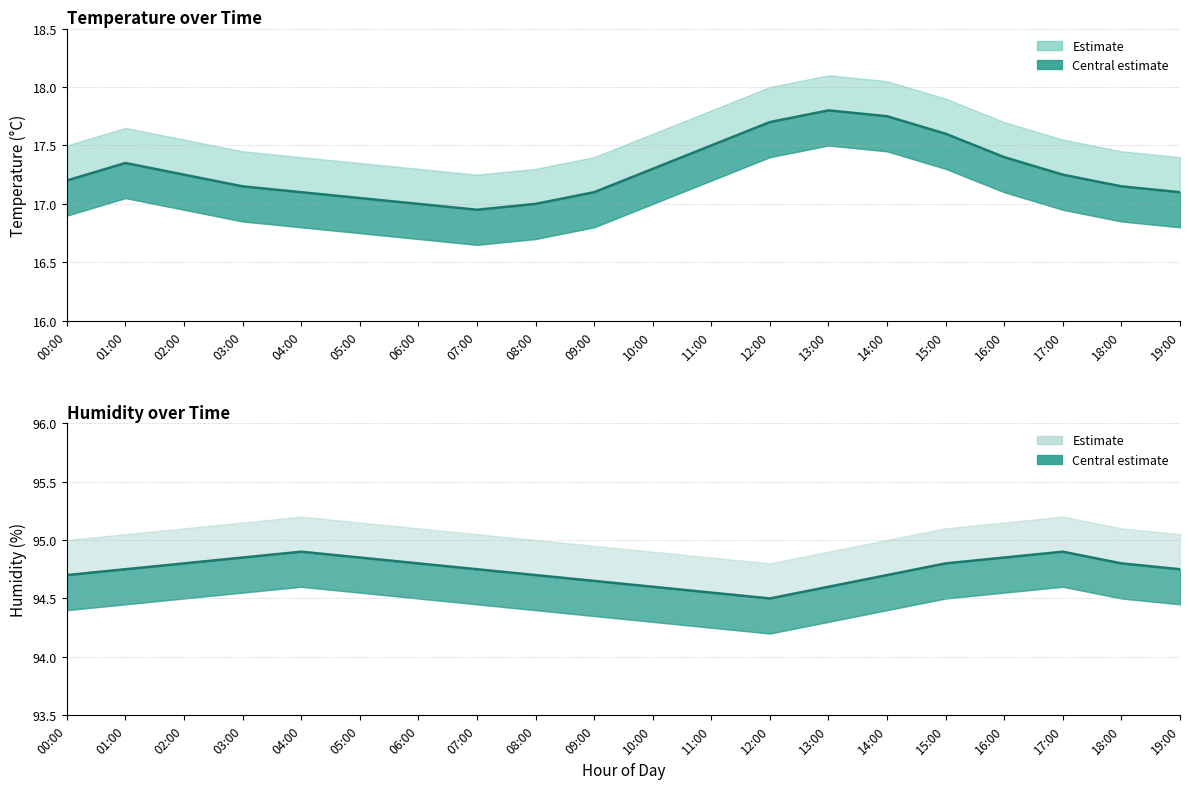

At which label is temperature closest to 17?

06:00